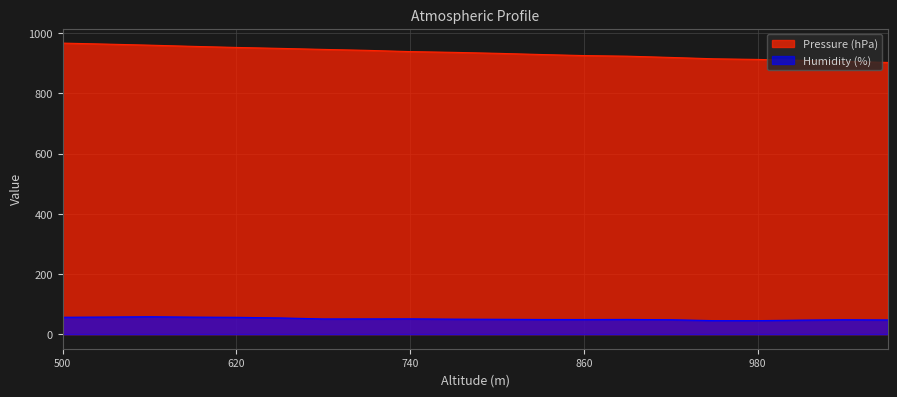

Count the number of categories in the chart.

20